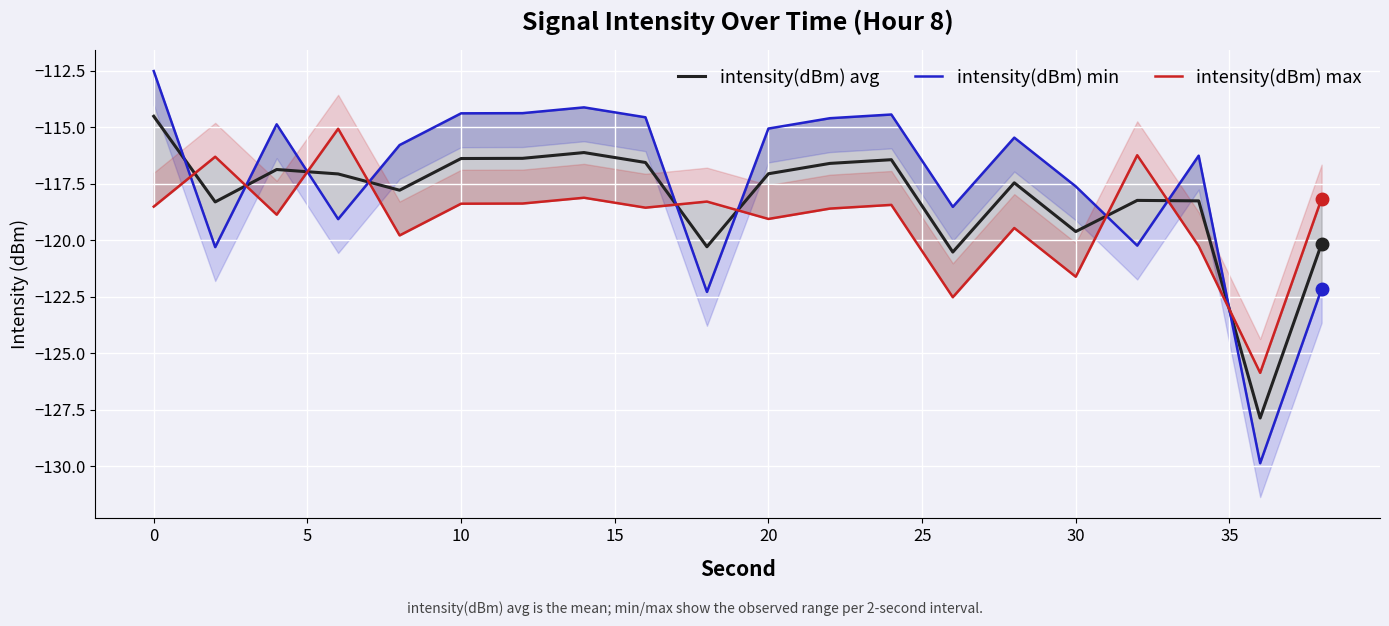

Reading left to right, transcribe all the data shown in this chart.

intensity(dBm) avg: -114.5	-118.3	-116.9	-117.1	-117.8	-116.4	-116.4	-116.1	-116.6	-120.3	-117.1	-116.6	-116.4	-120.5	-117.5	-119.6	-118.2	-118.3	-127.9	-120.2
intensity(dBm) min: -112.5	-120.3	-114.9	-119.1	-115.8	-114.4	-114.4	-114.1	-114.6	-122.3	-115.1	-114.6	-114.4	-118.5	-115.5	-117.6	-120.2	-116.3	-129.9	-122.2
intensity(dBm) max: -118.5	-116.3	-118.9	-115.1	-119.8	-118.4	-118.4	-118.1	-118.6	-118.3	-119.1	-118.6	-118.4	-122.5	-119.5	-121.6	-116.2	-120.3	-125.9	-118.2